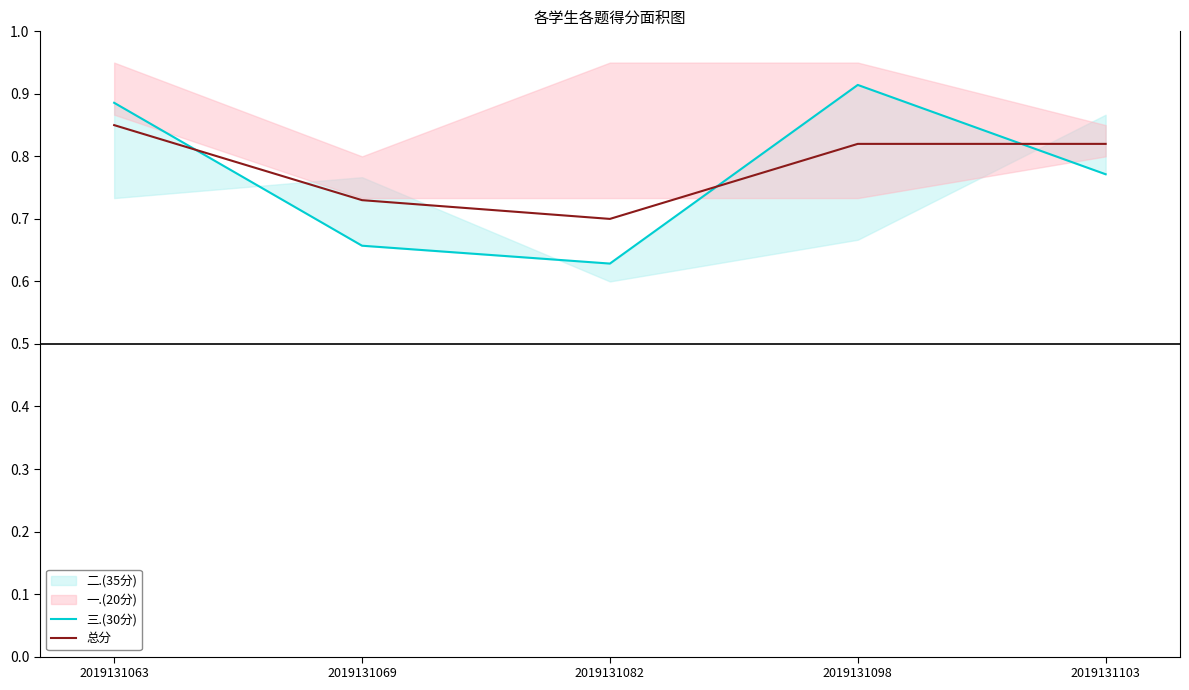

What is the difference between the second highest and minimum values in the 总分 series?

0.1